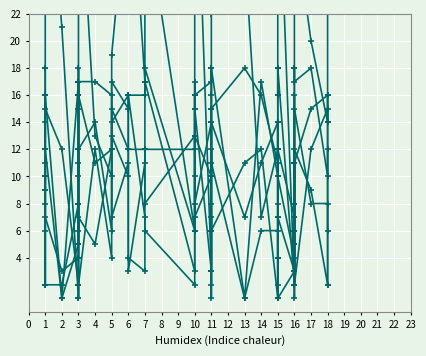

What is the maximum value for C7?

16